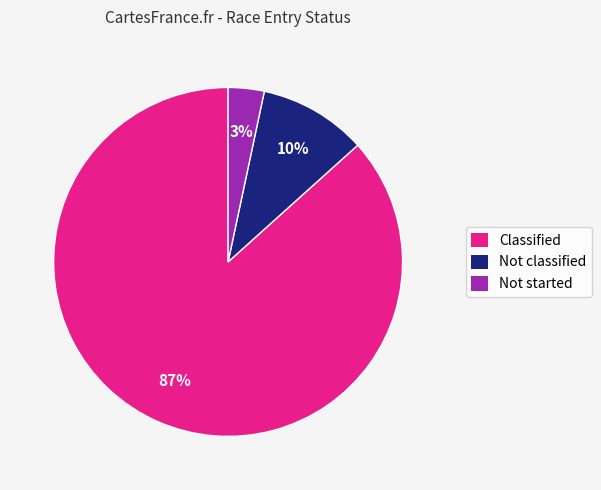

How many segments does this pie chart have?

3